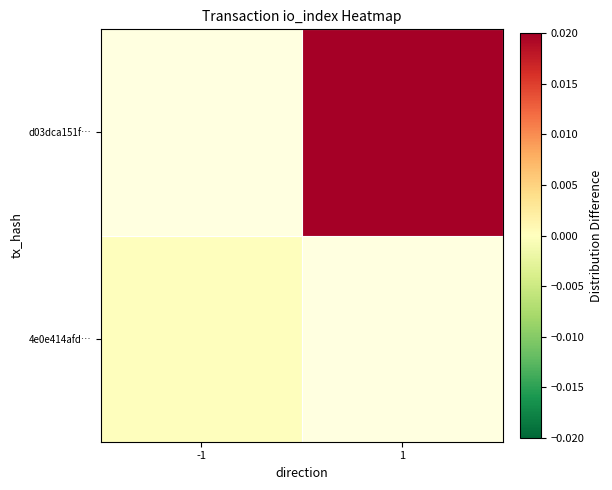

The value of d03dca151f… at 1 is 0.0. True or false?

True